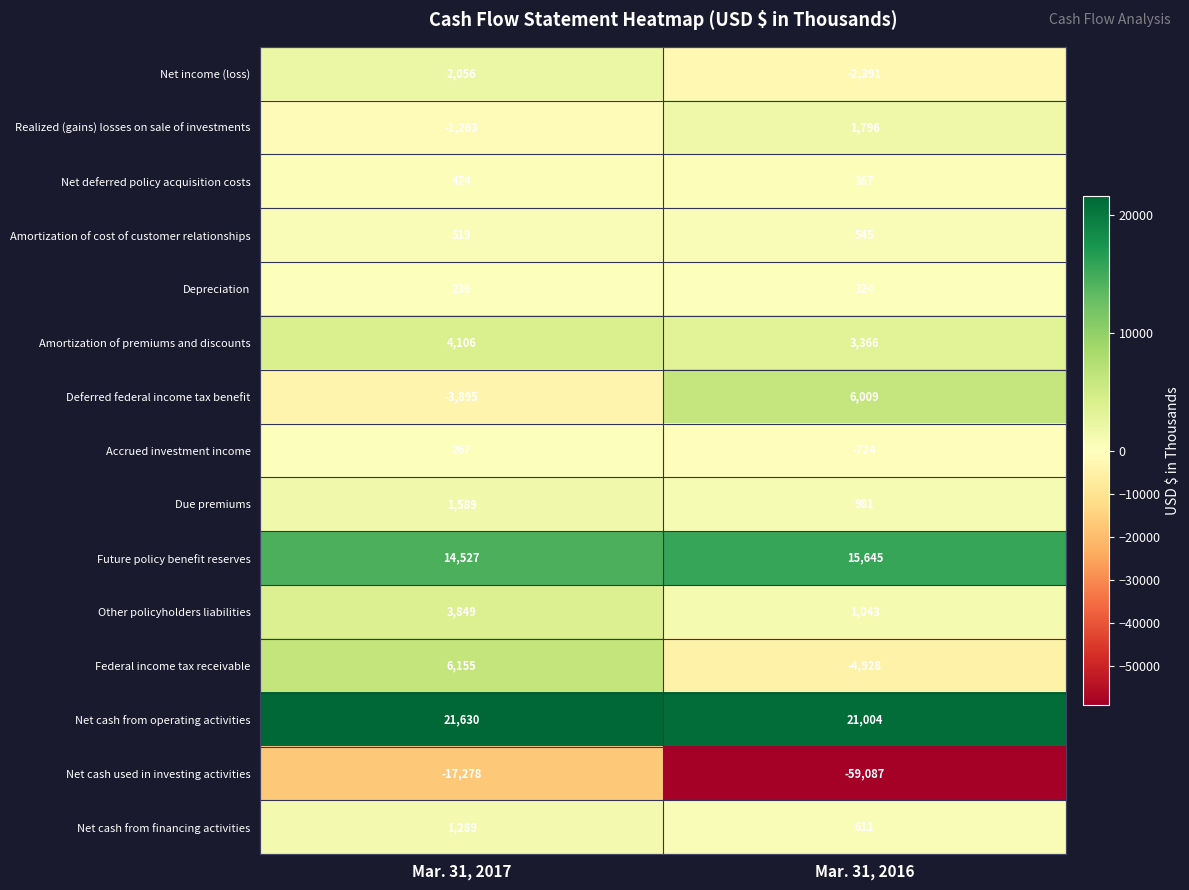

The Other policyholders liabilities series shows 532 at Mar. 31, 2016. True or false?

False